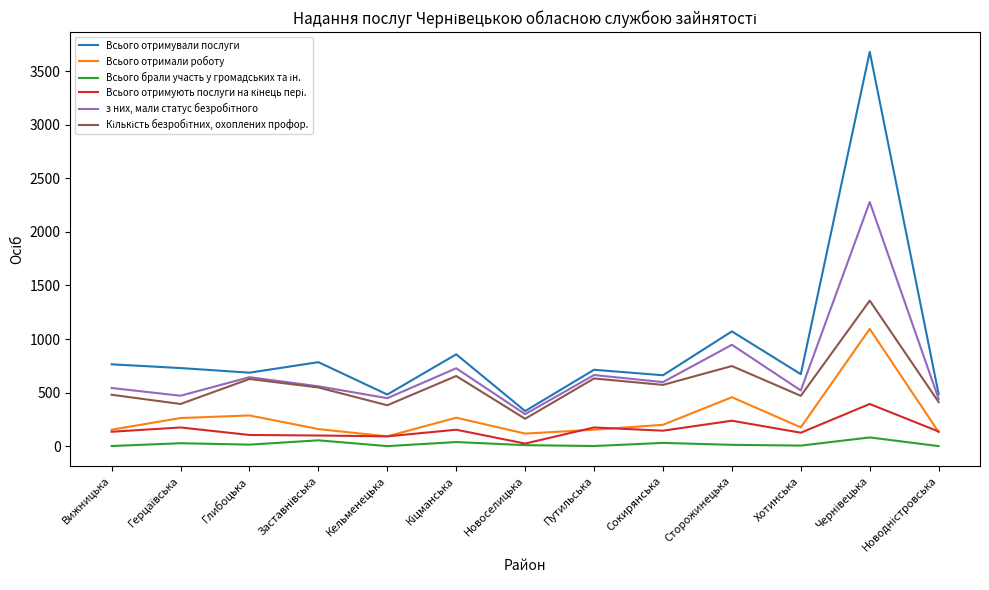

Which series has the largest total across all categories?

Всього отримували послуги